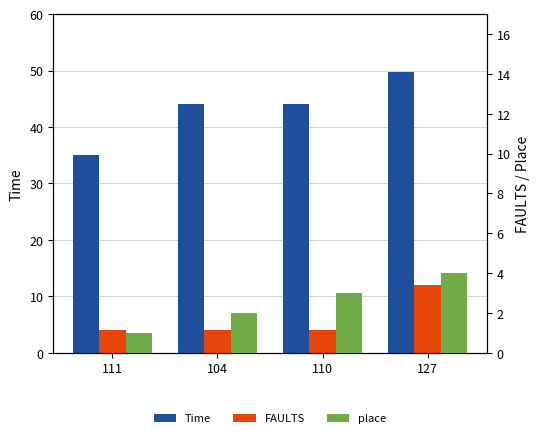

How many distinct data groups are displayed?

3